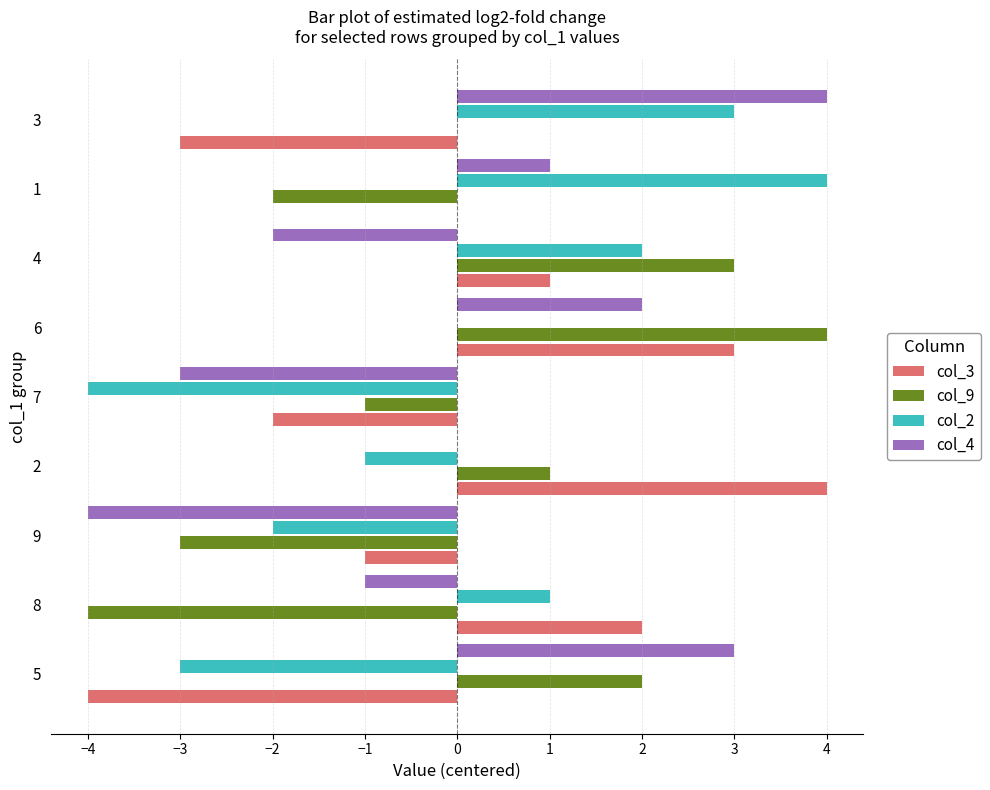

Is the value of col_2 at 9 greater than the value of col_3 at 3?

Yes